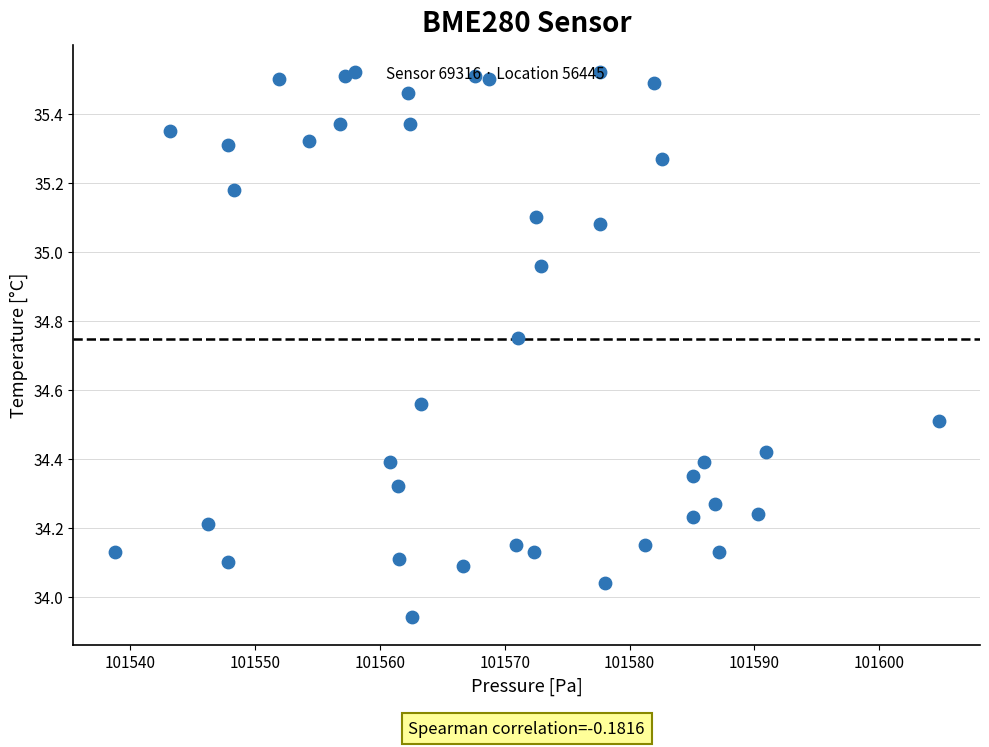

What is the range of Y values (max minus min)?

1.6